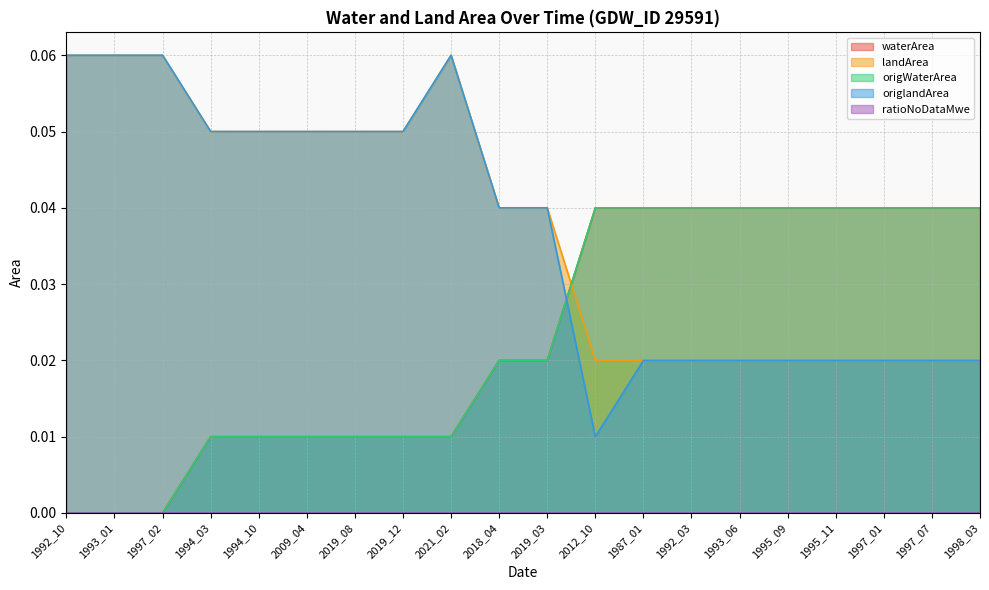

Which series has the largest total across all categories?

landArea